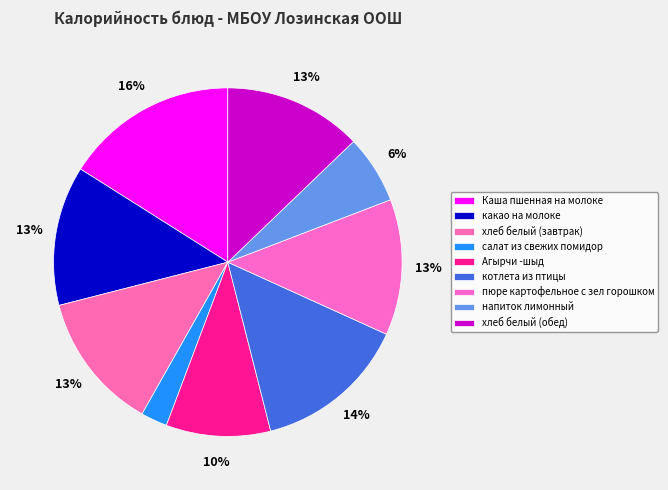

How many segments does this pie chart have?

9